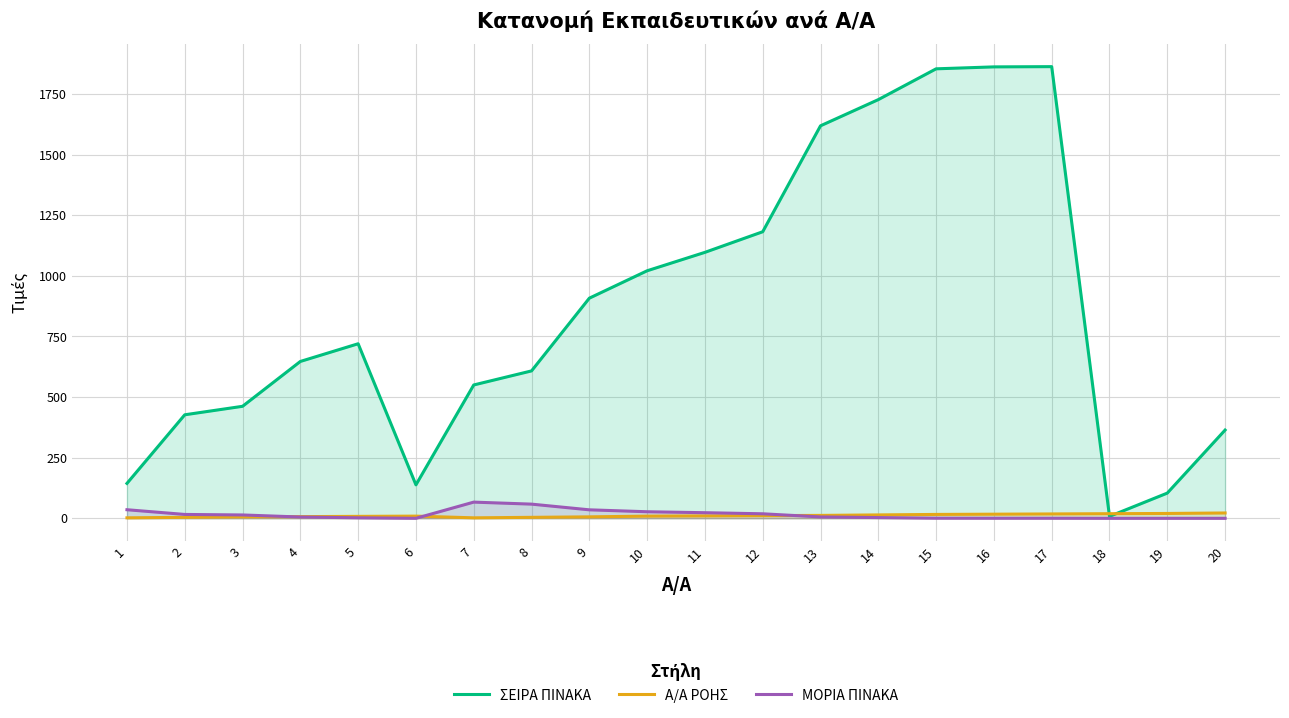

Reading right to left, list all the values displayed in this chart.

ΣΕΙΡΑ ΠΙΝΑΚΑ: 20=364.0	19=104.0	18=8.0	17=1863.0	16=1862.0	15=1854.0	14=1727.0	13=1619.0	12=1182.0	11=1097.0	10=1021.0	9=908.0	8=608.0	7=550.0	6=138.0	5=720.0	4=647.0	3=462.0	2=427.0	1=144.0
Α/Α ΡΟΗΣ: 20=22.0	19=20.0	18=19.0	17=18.0	16=17.0	15=16.0	14=14.0	13=12.0	12=11.0	11=10.0	10=9.0	9=6.0	8=4.0	7=2.0	6=9.0	5=8.0	4=7.0	3=6.0	2=4.0	1=2.0
ΜΟΡΙΑ ΠΙΝΑΚΑ: 20=0.0	19=0.0	18=0.0	17=0.3	16=0.4	15=0.5	14=3.0	13=5.6	12=18.7	11=23.1	10=27.0	9=35.0	8=58.5	7=66.8	6=0.0	5=2.1	4=5.3	3=13.8	2=15.9	1=35.4